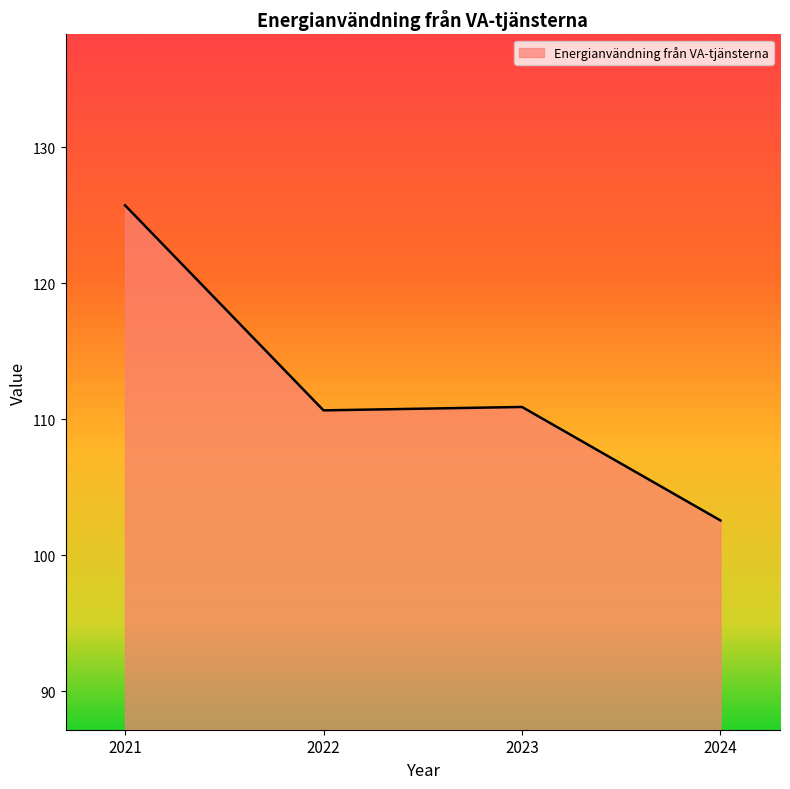

What is the average value?

112.5